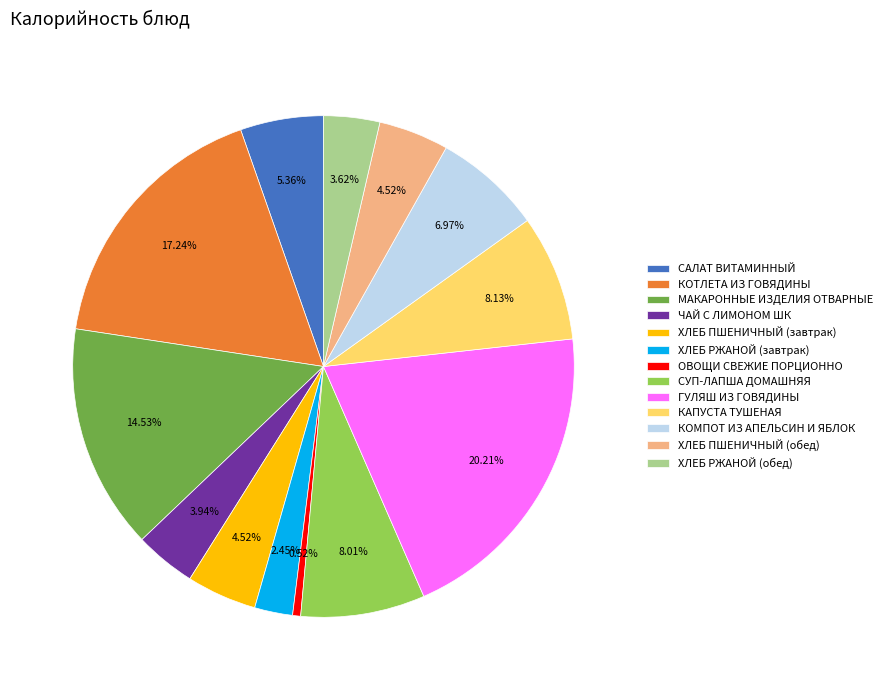

Approximately how many times larger is the value at ХЛЕБ РЖАНОЙ (обед) compared to ХЛЕБ ПШЕНИЧНЫЙ (обед)?

0.8